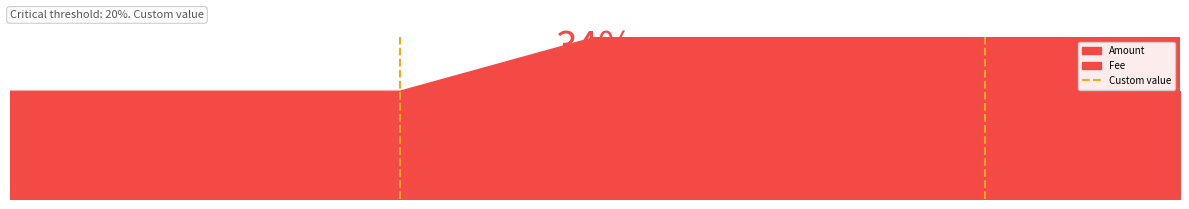

Between 0.5 and 0.0, which is larger?

0.5